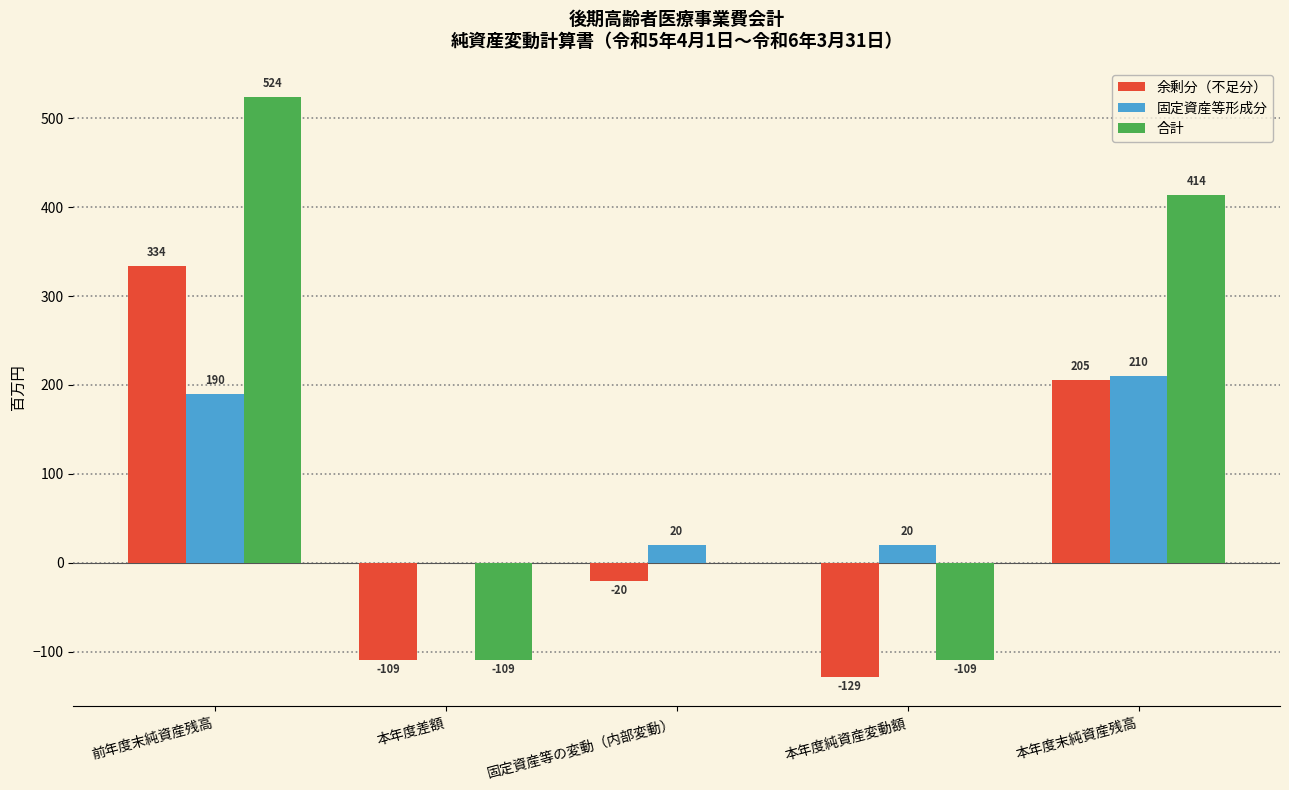

Is it true that 余剰分（不足分） equals 205 at 本年度末純資産残高?

True